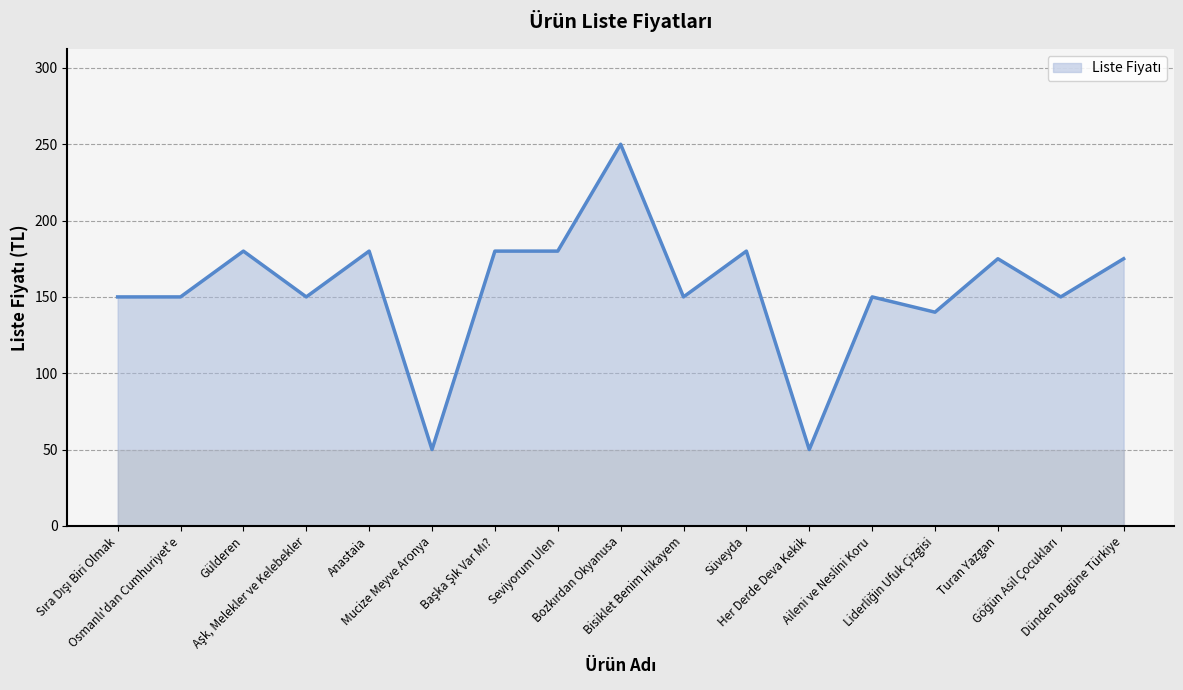

True or false: the data shows 50 at Her Derde Deva Kekik.

True